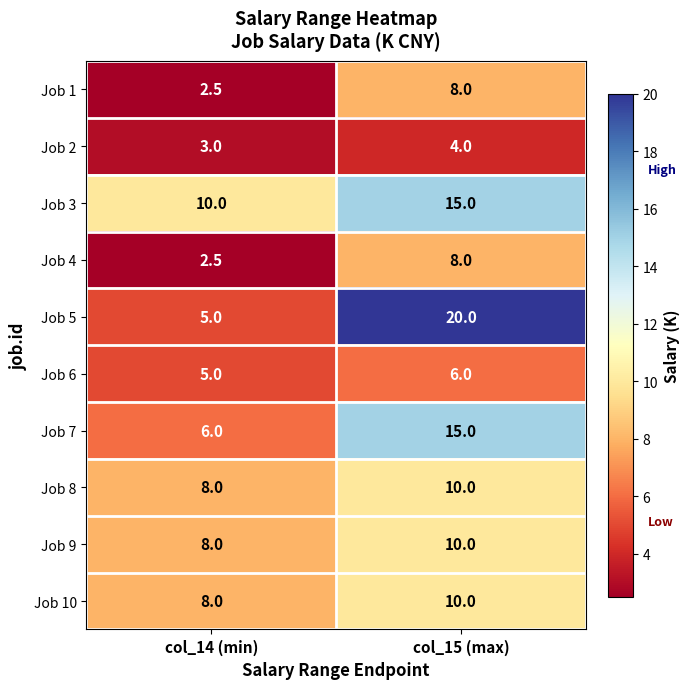

How many categories are shown in the chart?

2